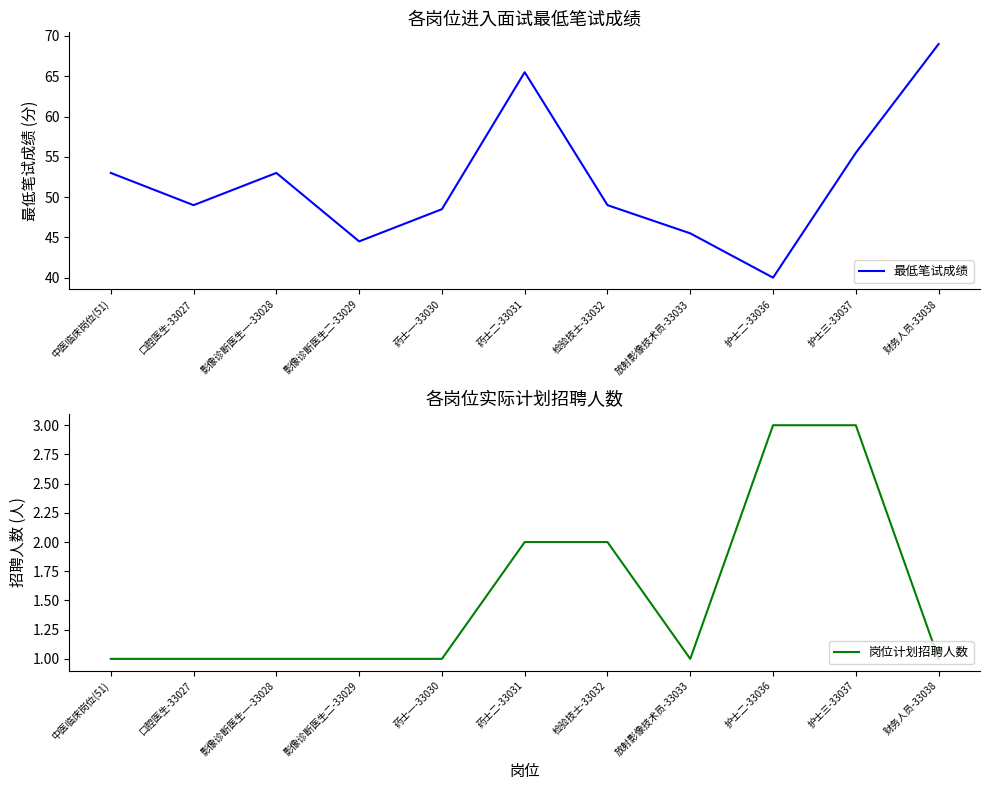

Which has a higher value, 财务人员-33038 or 药士一-33030?

财务人员-33038